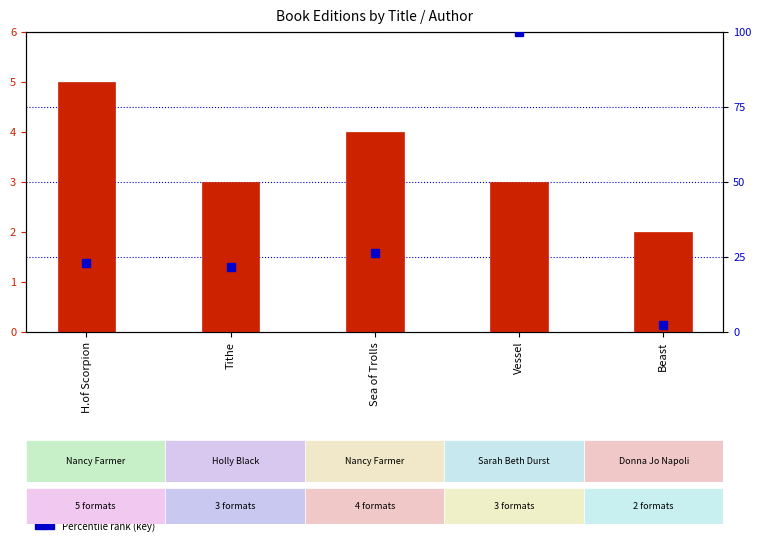

Rank the series at Sea of Trolls from highest to lowest value.

Percentile rank (key), Number of Formats